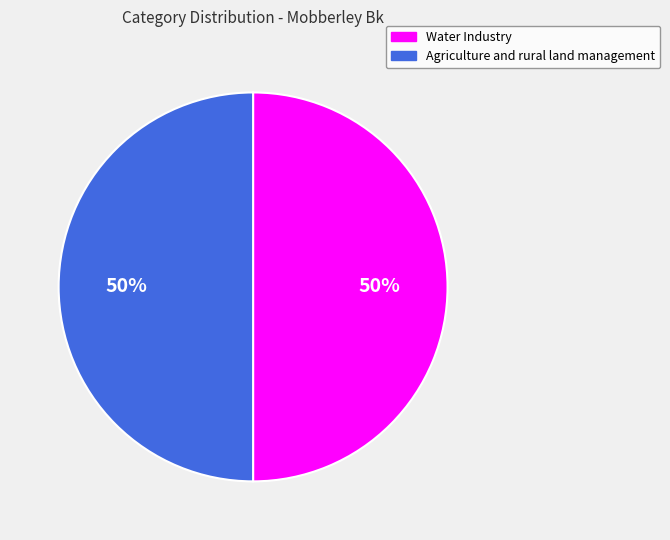

Combined, do Agriculture and rural land management and Water Industry account for over 50%?

Yes